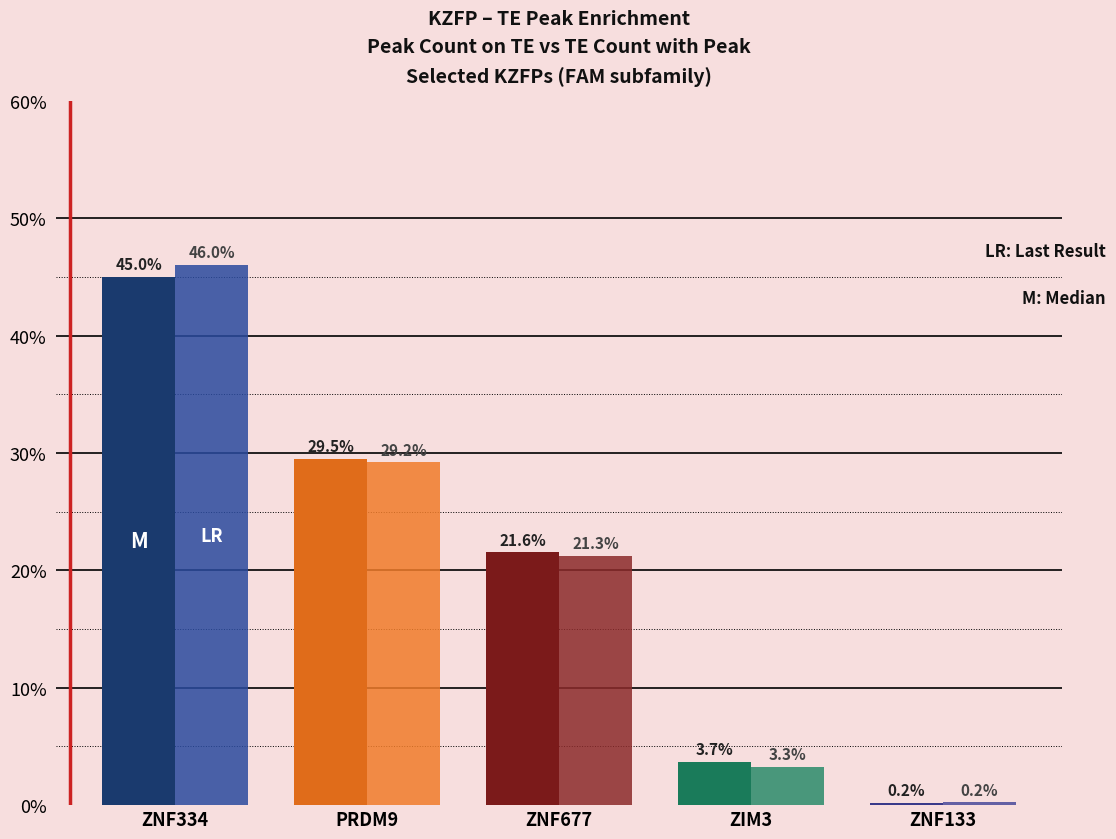

How many series are shown in this chart?

2